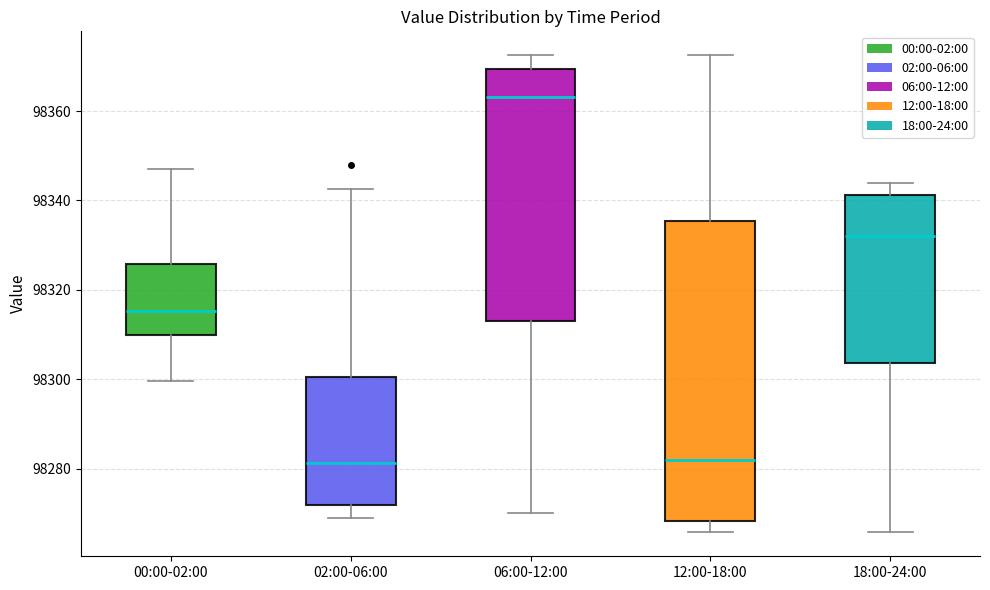

Reading left to right, transcribe this box plot: for each box, give where its median line is, the range the box spans, and where its two whiskers end, as read against the y-axis. The values are not printed on the chart, so give them approximately, as read against the axis.

00:00-02:00: median 98316, box 98310 to 98326, whiskers 98300 to 98348
02:00-06:00: median 98282, box 98272 to 98300, whiskers 98270 to 98342
06:00-12:00: median 98364, box 98314 to 98370, whiskers 98270 to 98372
12:00-18:00: median 98282, box 98268 to 98336, whiskers 98266 to 98372
18:00-24:00: median 98332, box 98304 to 98342, whiskers 98266 to 98344